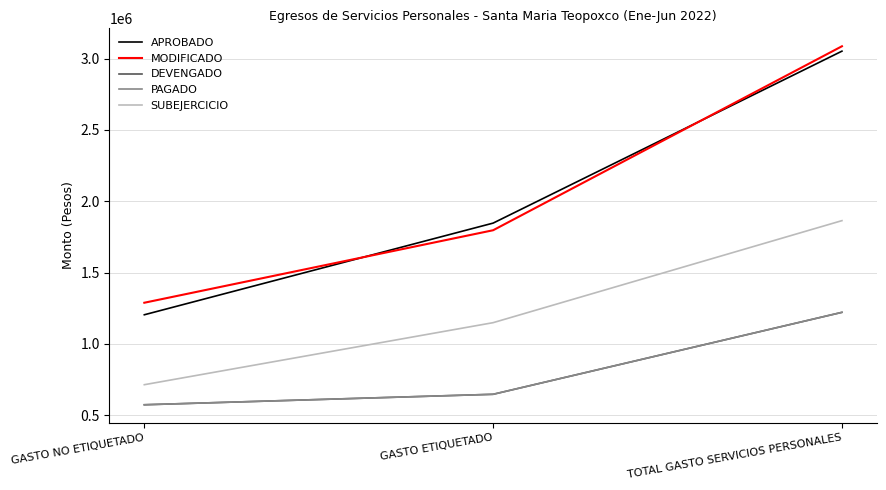

What is the greatest value displayed?

3086123.6